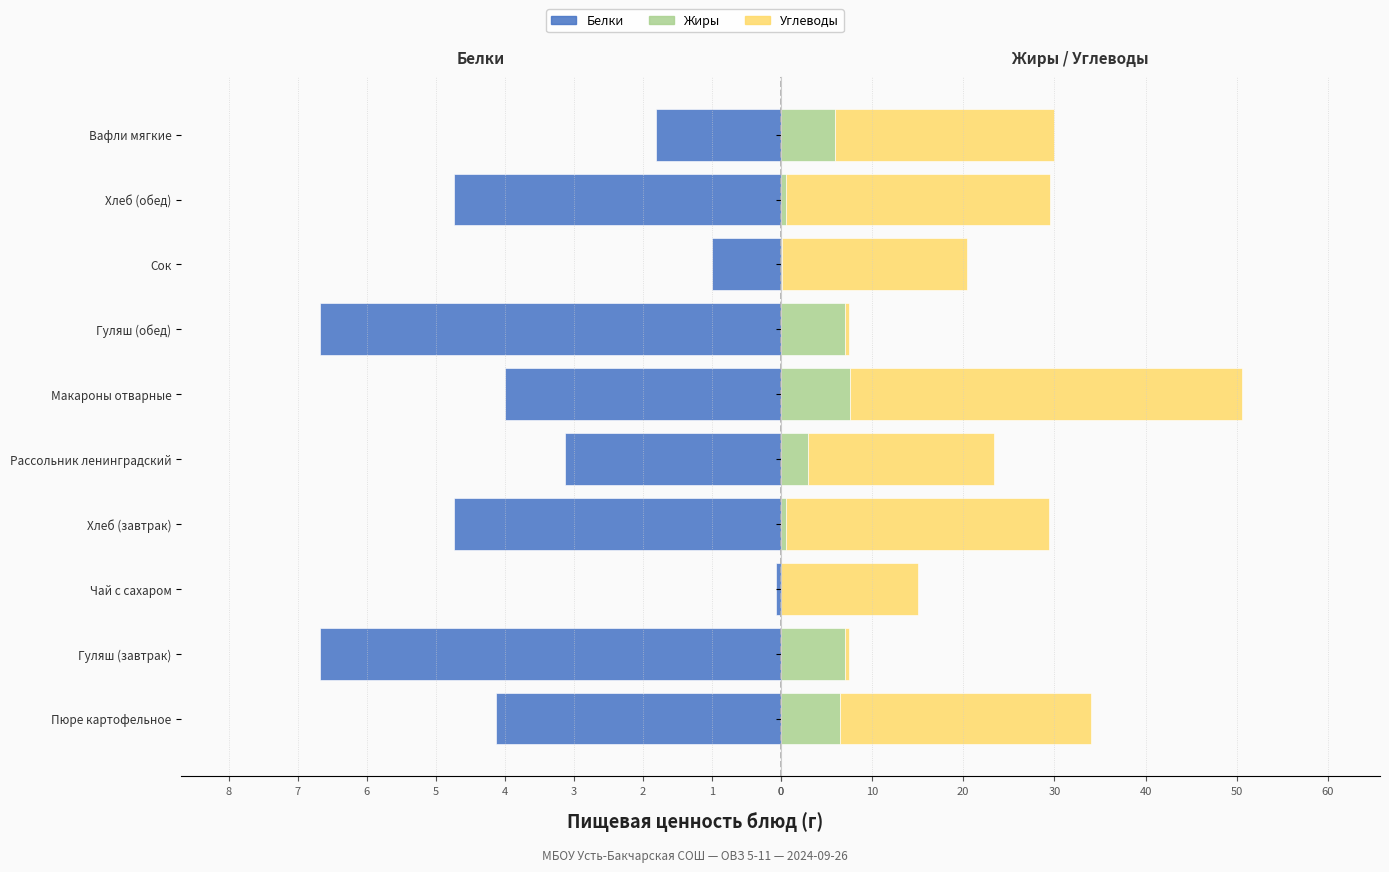

At how many categories does at least one series exceed 30?

1